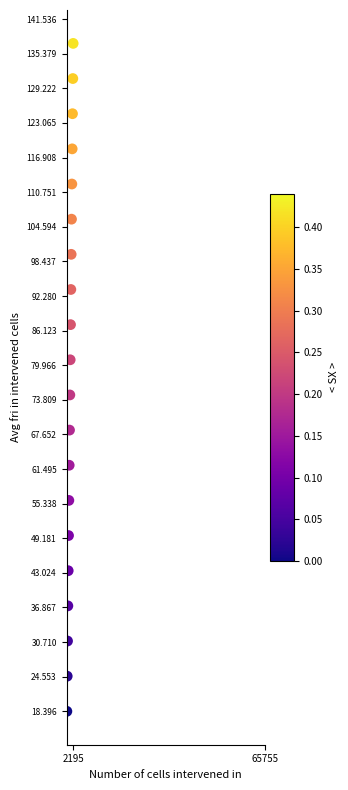

What Y value in the scatter plot is closest to 77?

74.7